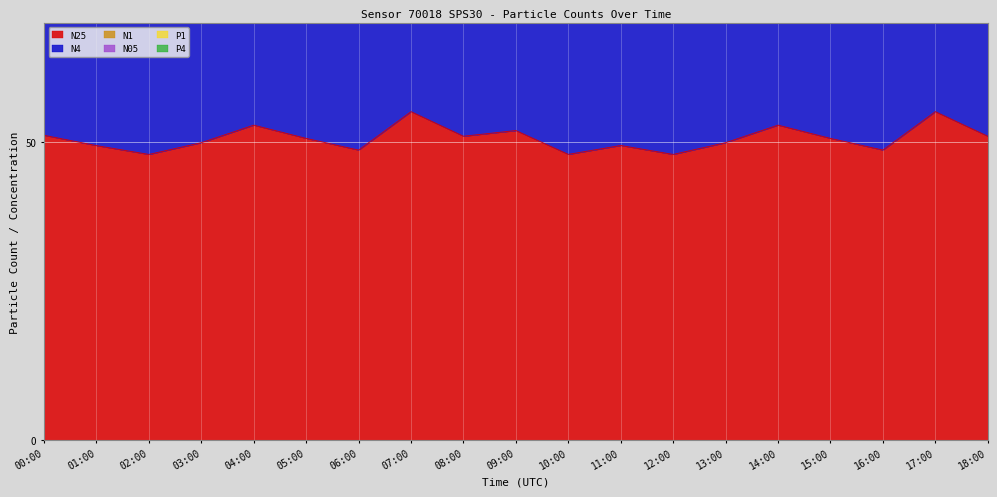

Reading right to left, list all the values displayed in this chart.

N25: 18:00=51.0	17:00=55.1	16:00=48.7	15:00=50.6	14:00=52.9	13:00=49.9	12:00=47.9	11:00=49.4	10:00=48.0	09:00=51.9	08:00=51.0	07:00=55.1	06:00=48.7	05:00=50.6	04:00=52.9	03:00=49.9	02:00=47.9	01:00=49.4	00:00=51.1
N4: 18:00=103.5	17:00=111.7	16:00=99.0	15:00=102.8	14:00=107.2	13:00=101.2	12:00=97.3	11:00=100.6	10:00=97.5	09:00=105.5	08:00=103.5	07:00=111.7	06:00=99.0	05:00=102.8	04:00=107.2	03:00=101.2	02:00=97.3	01:00=99.8	00:00=103.7
N1: 18:00=172.2	17:00=188.0	16:00=160.5	15:00=170.4	14:00=179.4	13:00=170.4	12:00=161.2	11:00=162.7	10:00=158.6	09:00=174.0	08:00=172.2	07:00=188.0	06:00=160.5	05:00=170.4	04:00=179.4	03:00=170.4	02:00=161.2	01:00=166.1	00:00=174.4